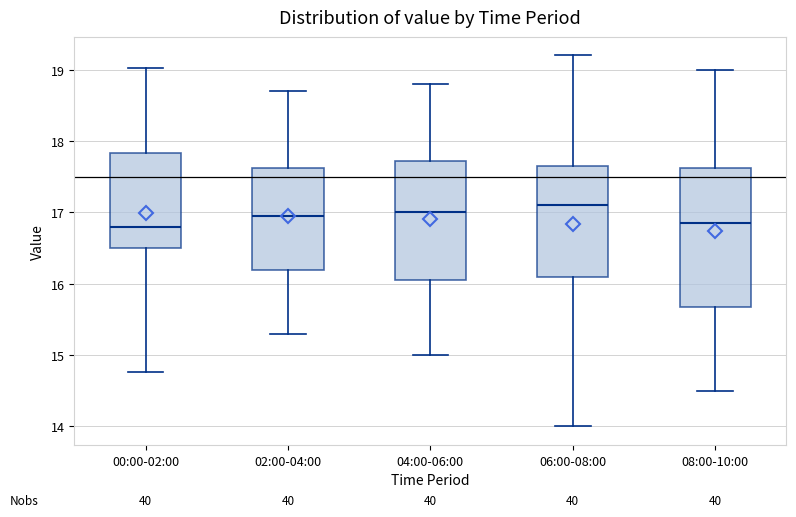

Where does the median line of the box for 04:00-06:00 sit on the y-axis? The values are not printed on the chart, so give them approximately, as read against the axis.

17.0